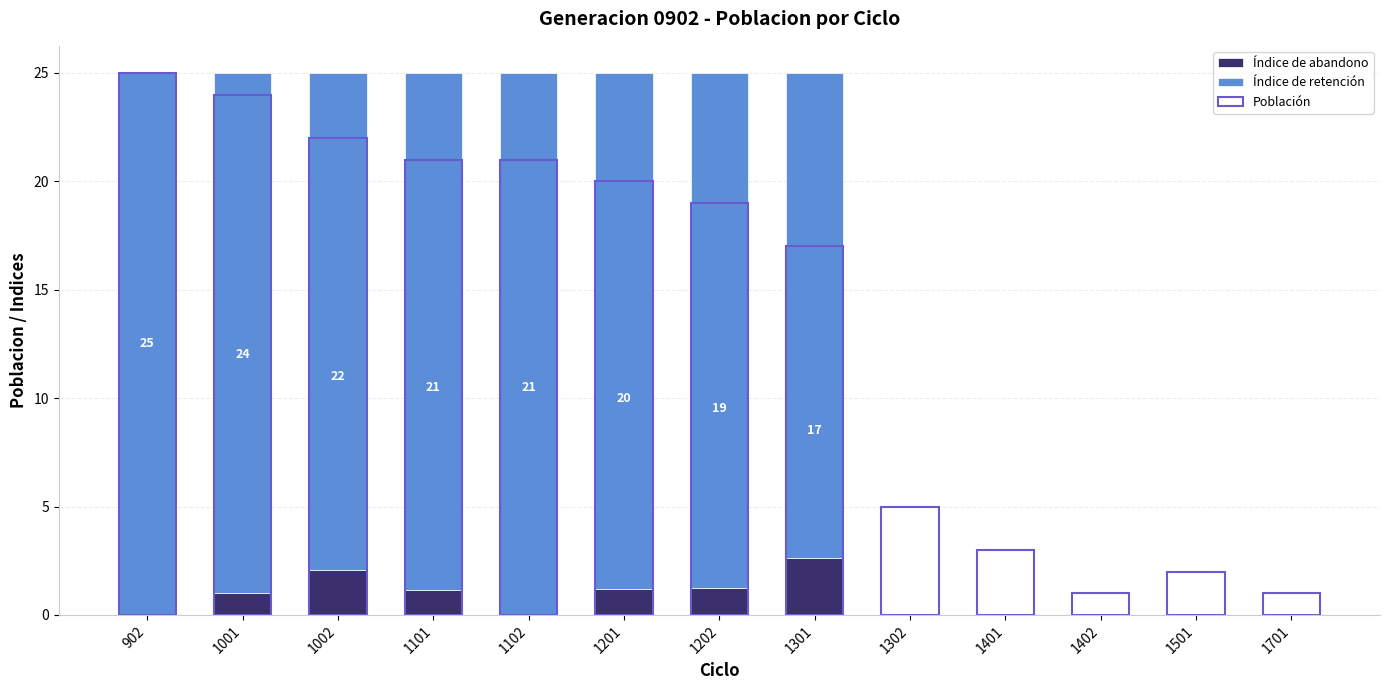

Does the chart contain any negative values?

No